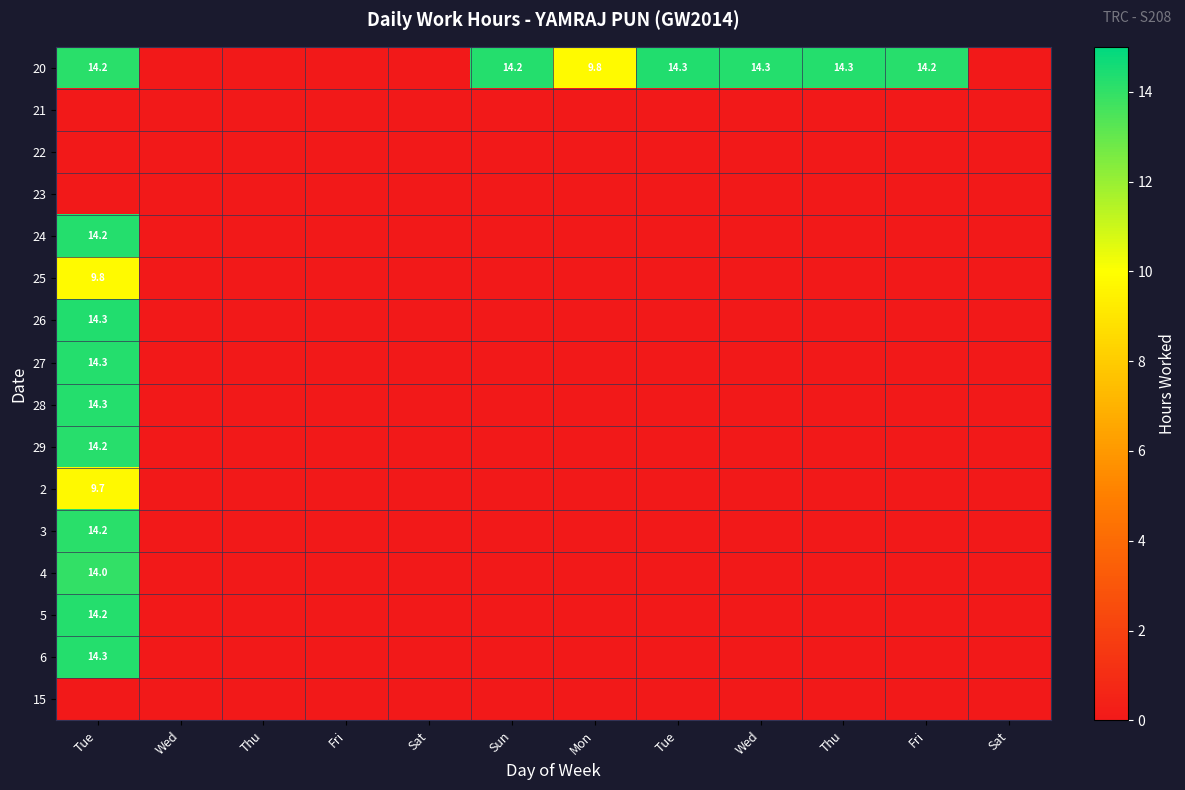

What is the maximum value for 25?

9.8